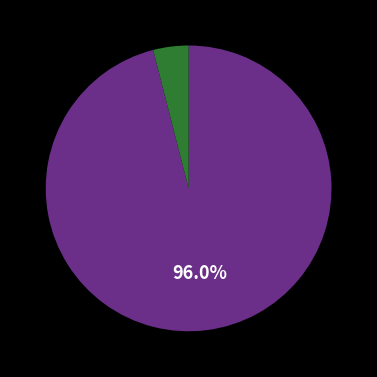

Is there a majority slice in this chart?

Yes